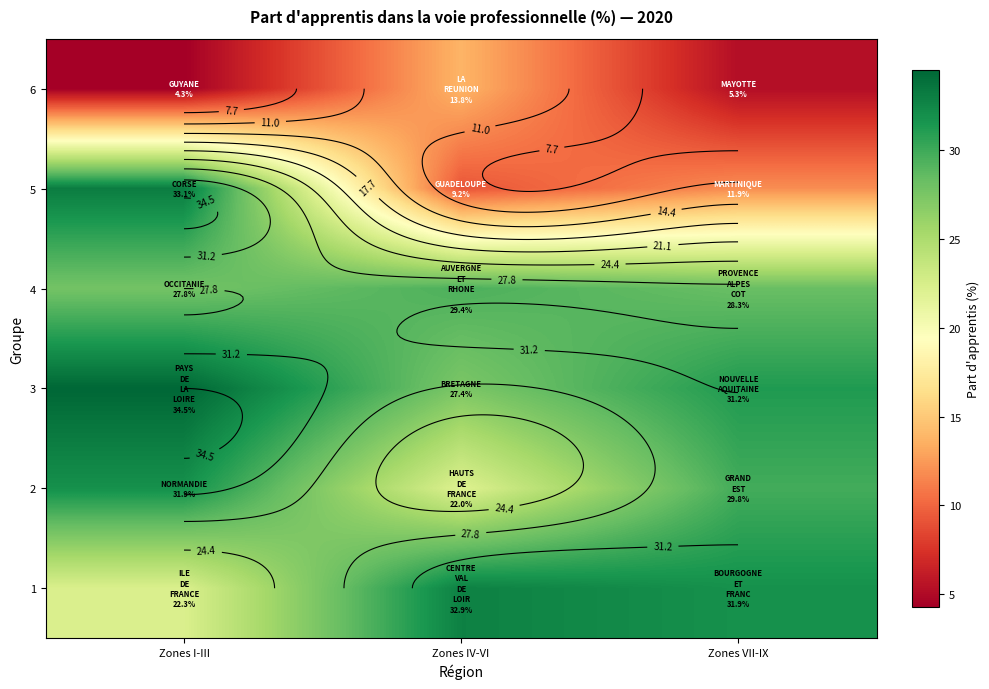

At which category is the sum across all series the highest?

Zones I-III